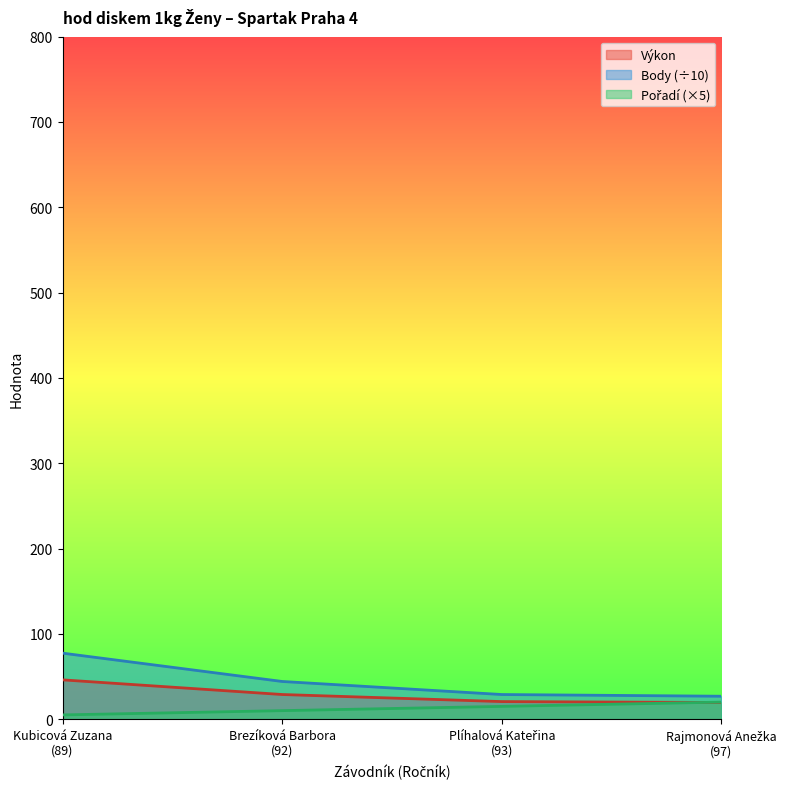

Reading right to left, transcribe all the data shown in this chart.

Pořadí: 20.0	15.0	10.0	5.0
Výkon: 19.5	20.6	28.9	46.1
Body: 26.9	28.9	44.2	77.4